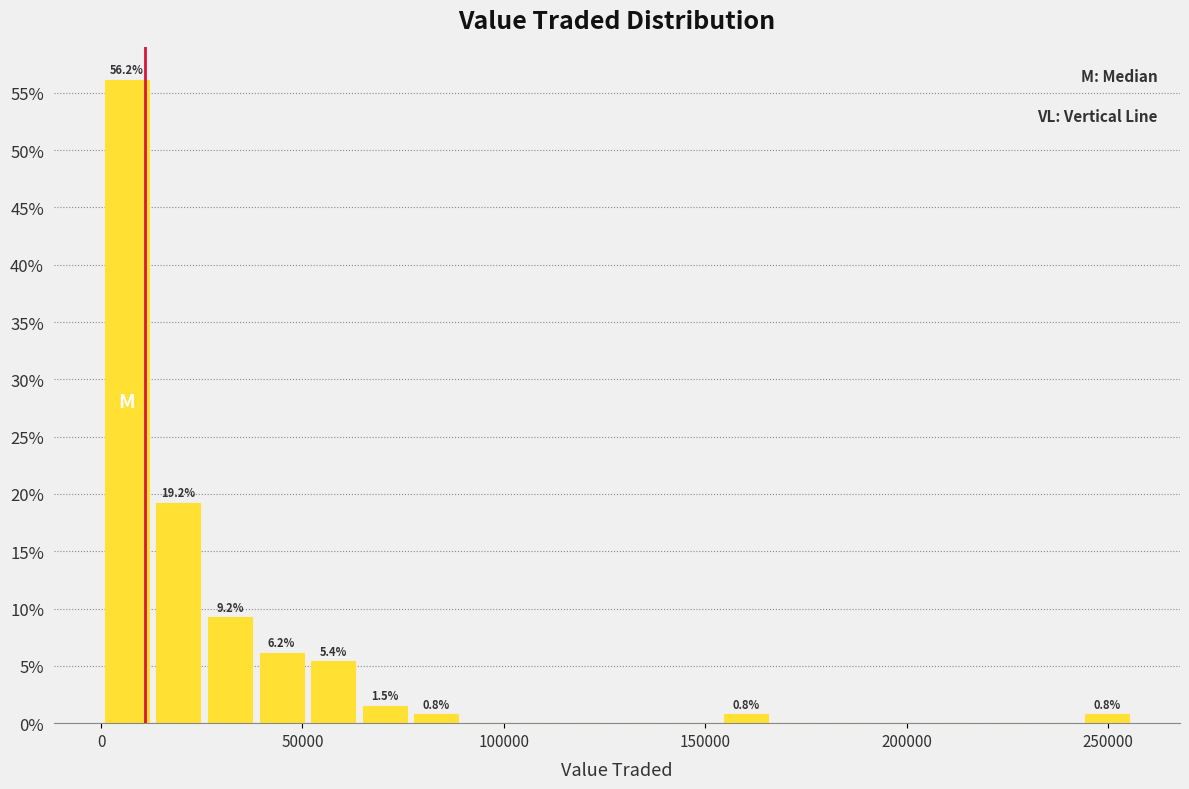

Read against the x-axis, roughly where is the centre of the tallest bar?

5000